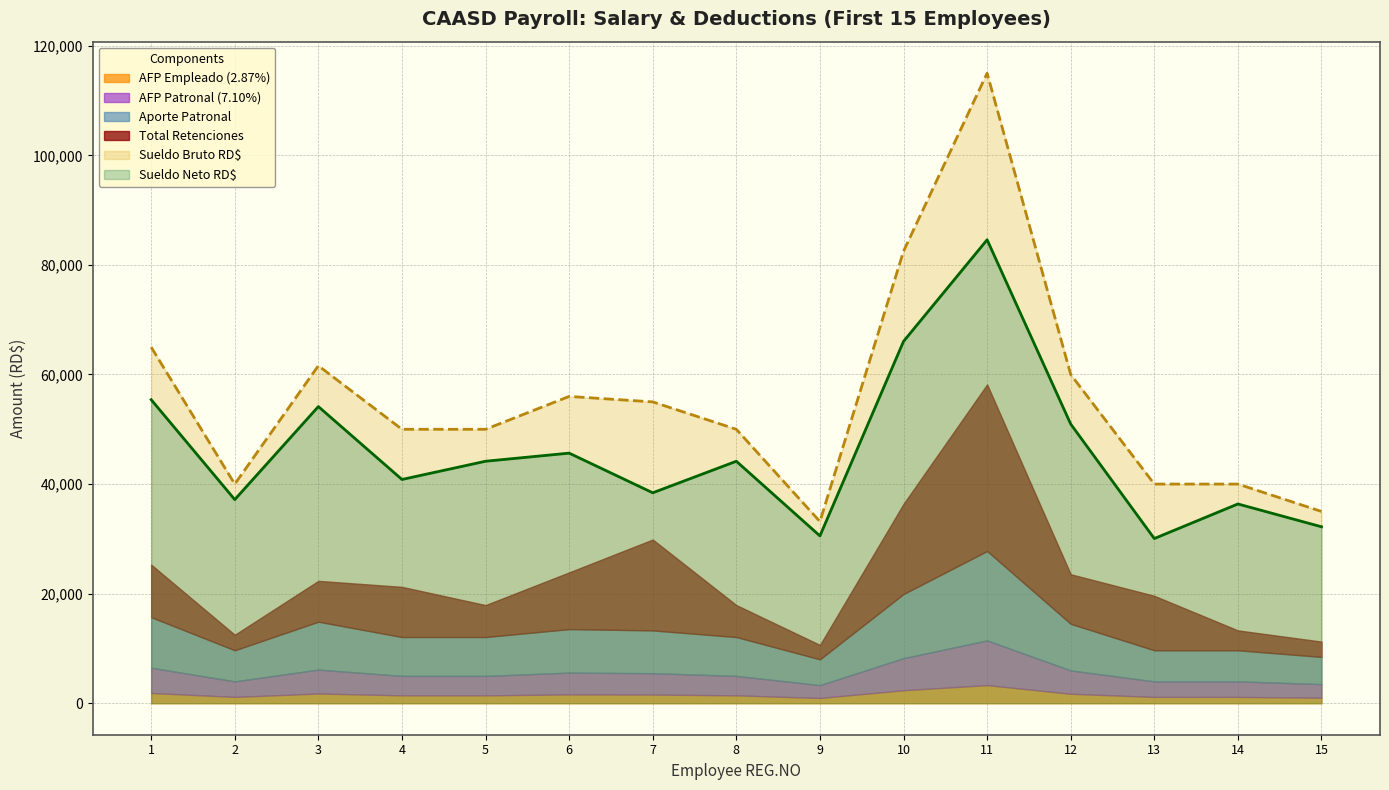

What is the difference between the highest and lowest values at 8?

48565.0